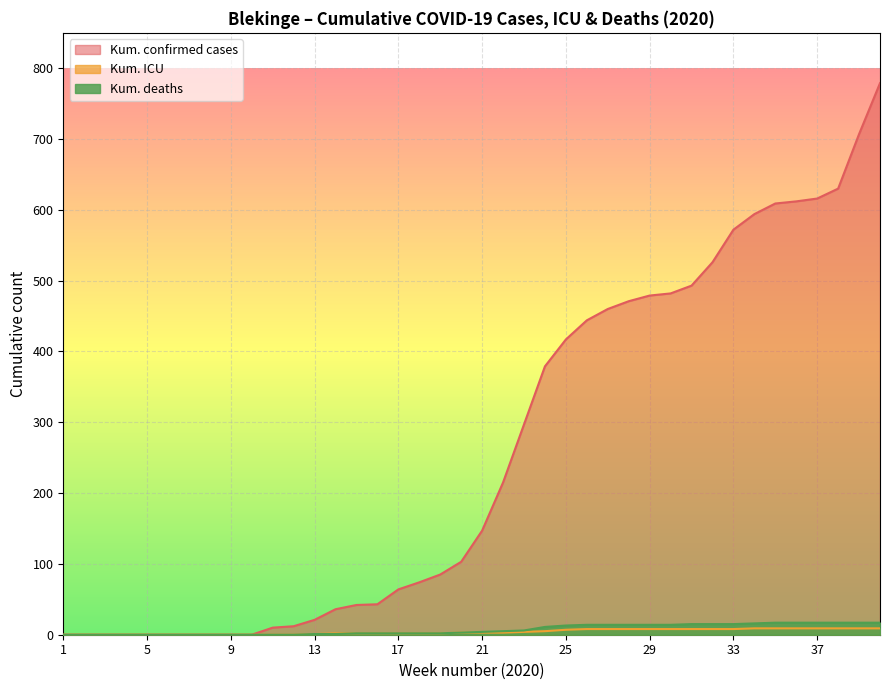

The value of Kum_antal_intensivvardade at 25 is 12. True or false?

False